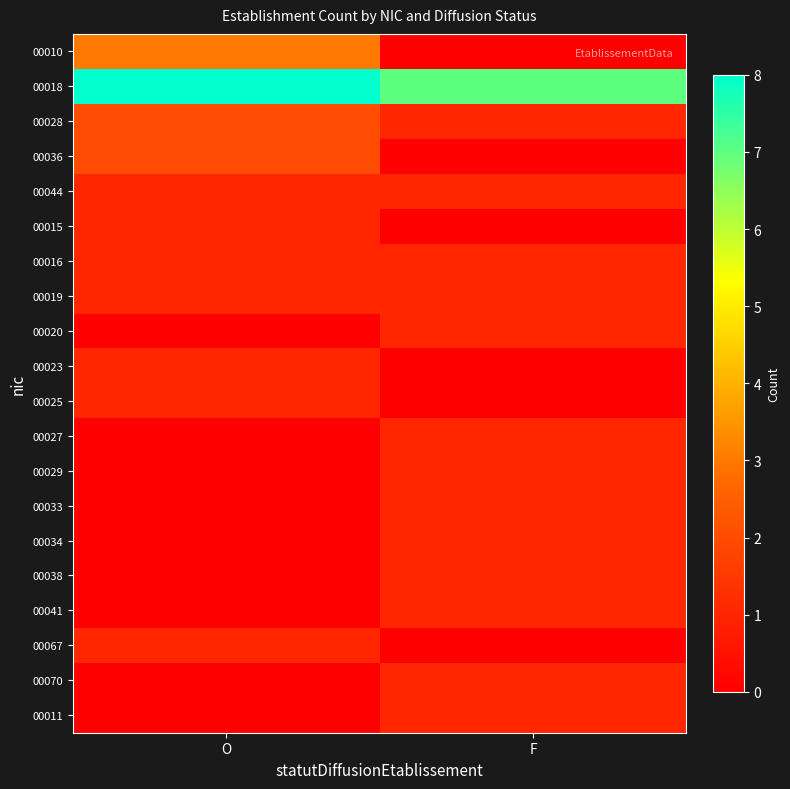

At which category is the sum across all series the highest?

O